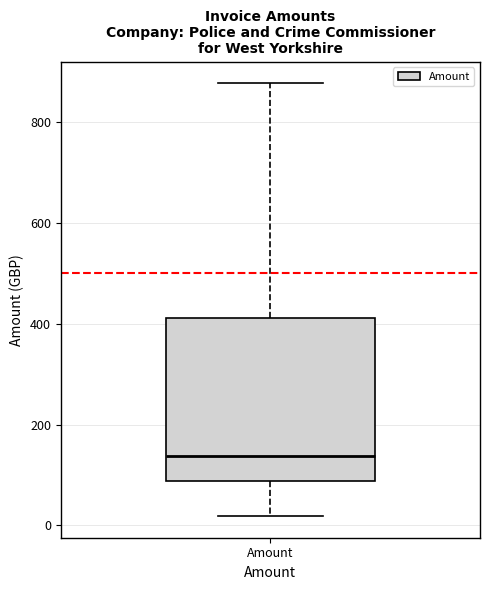

Transcribe this box plot: give where the median line is, the range the box spans, and where the two whiskers end, as read against the y-axis. The values are not printed on the chart, so give them approximately, as read against the axis.

median 140, box 80 to 420, whiskers 20 to 880